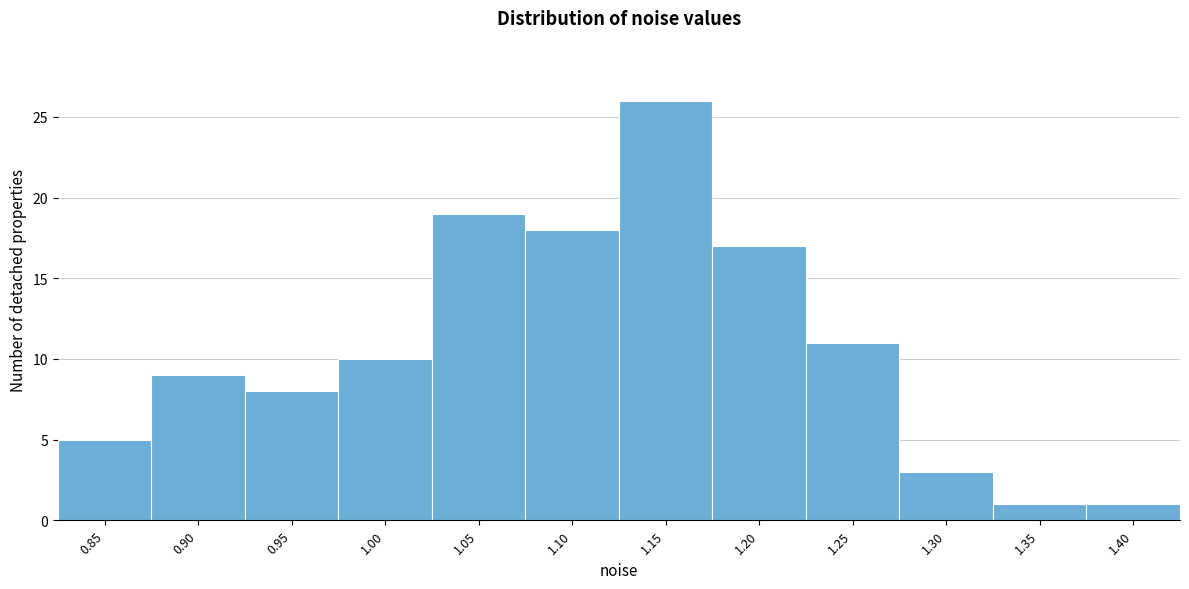

Reading left to right, list all the values displayed in this chart.

0.85=5	0.90=9	0.95=8	1.00=10	1.05=19	1.10=18	1.15=26	1.20=17	1.25=11	1.30=3	1.35=1	1.40=1